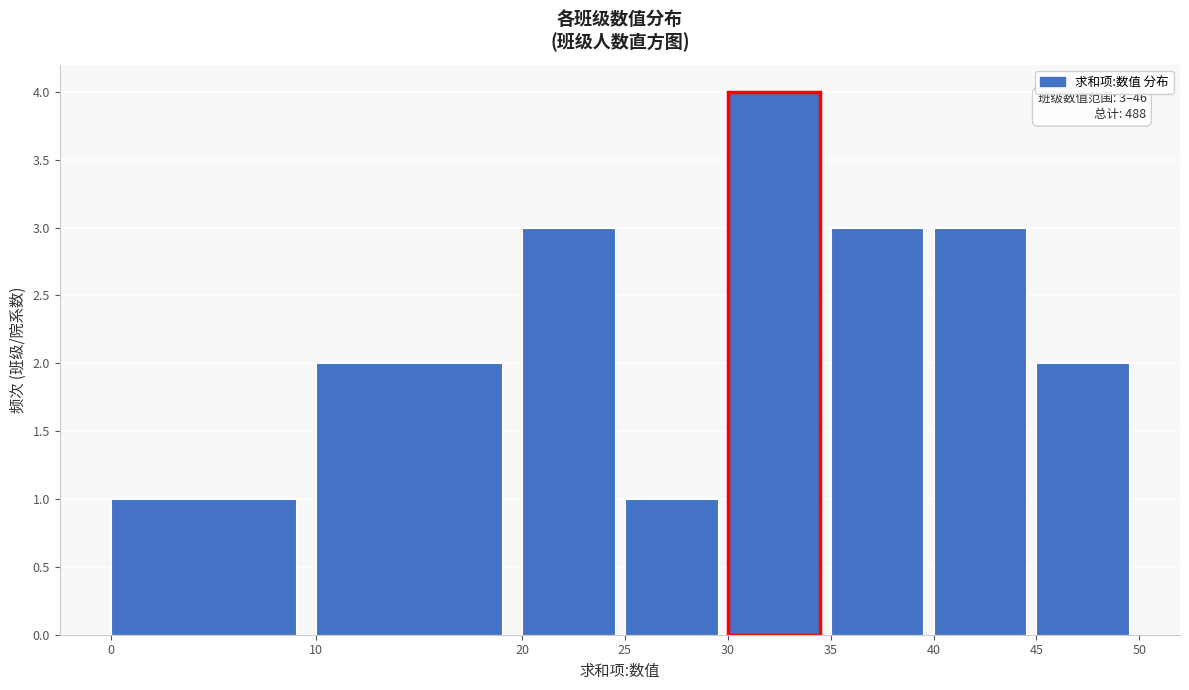

Over which range of the x-axis is the bar tallest?

30 to 35